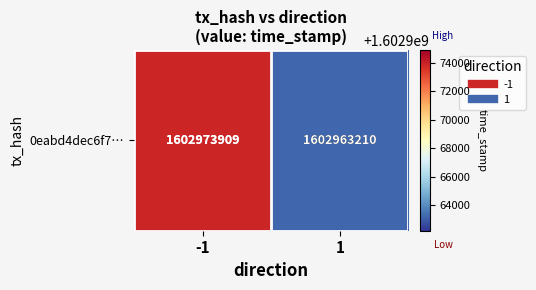

Where is the data nearest to the value 1602968559?

1